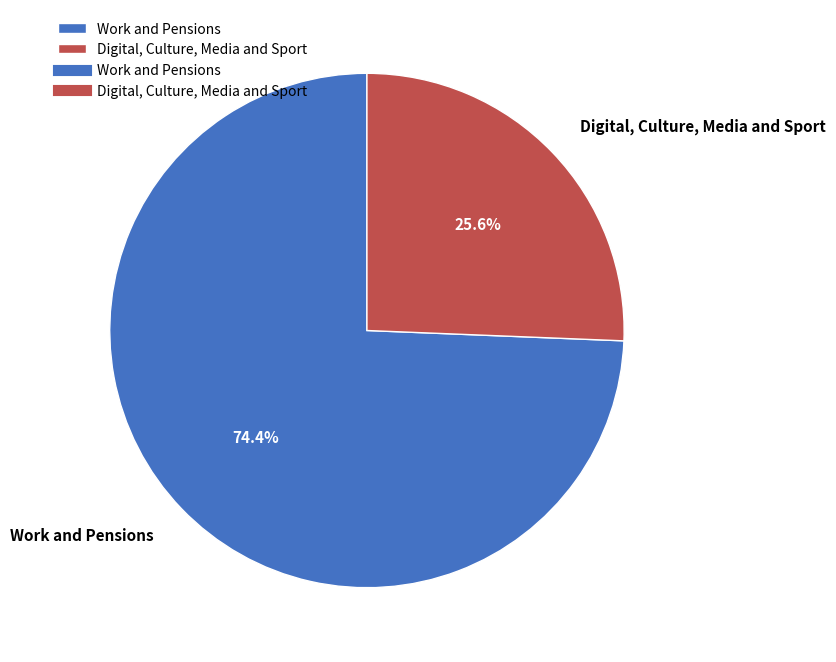

How many slices are in this pie chart?

2